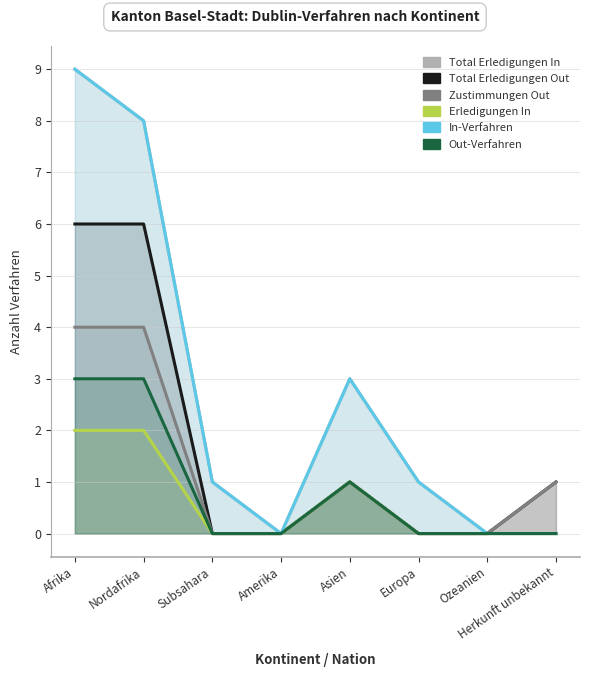

What is the sum of the In-Verfahren values at Subsahara and Nordafrika?

9